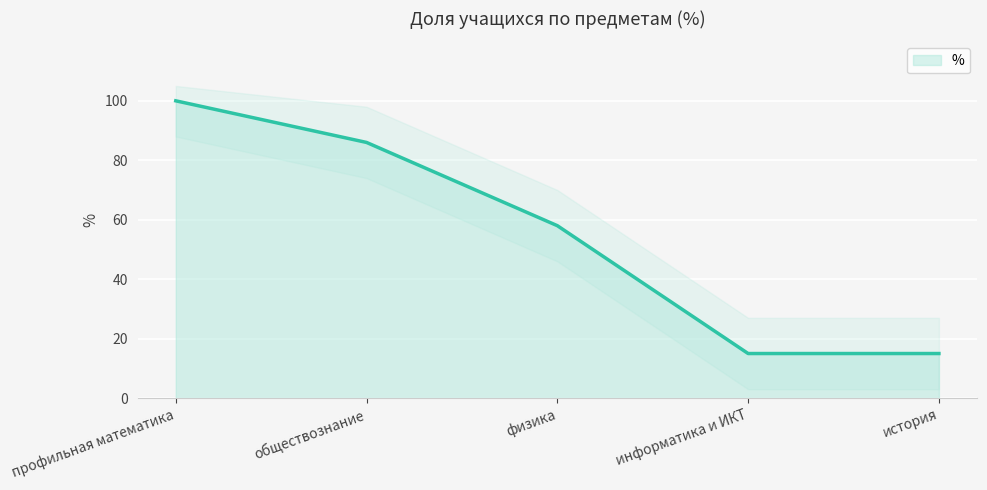

What is the maximum value shown in the chart?

100